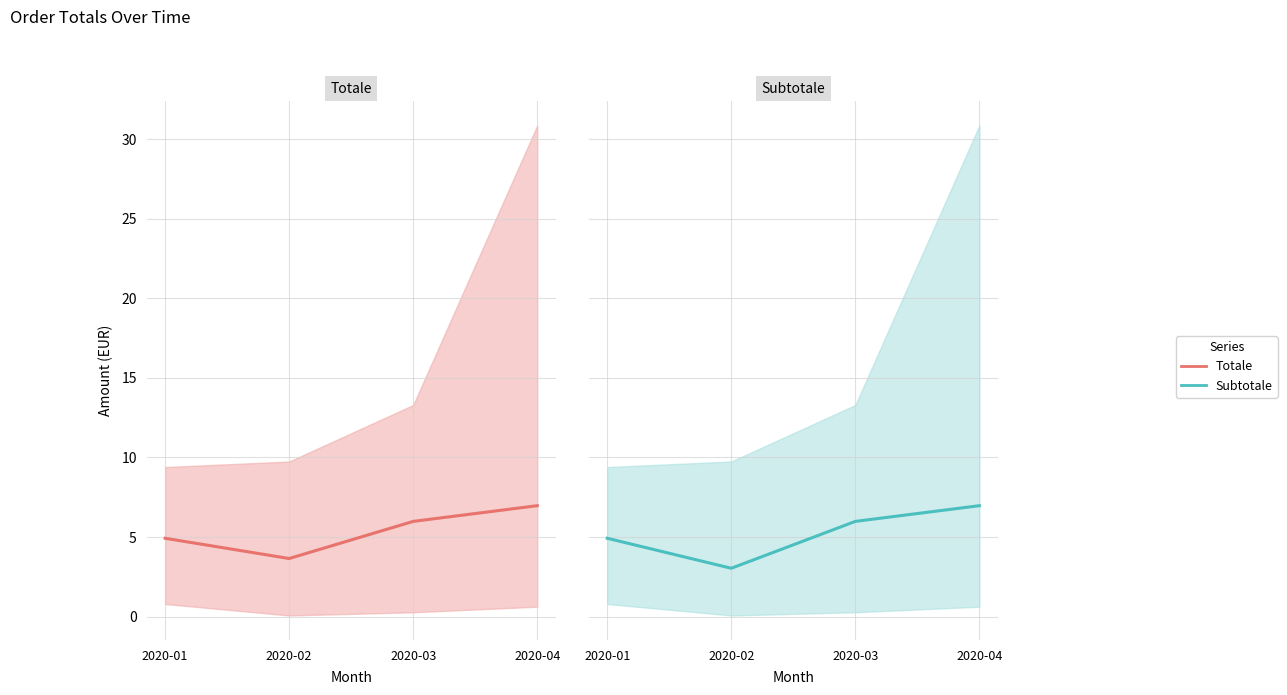

Is this an area chart (filled region under the line)?

No